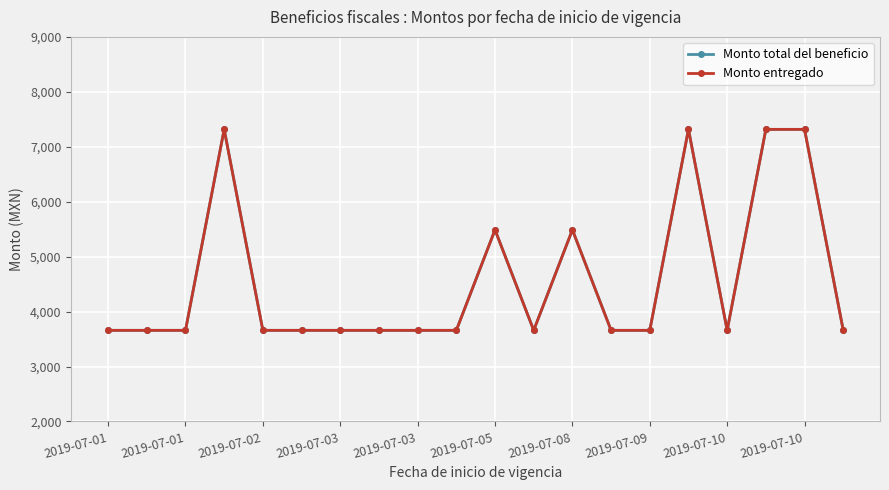

Is this an area chart (filled region under the line)?

No